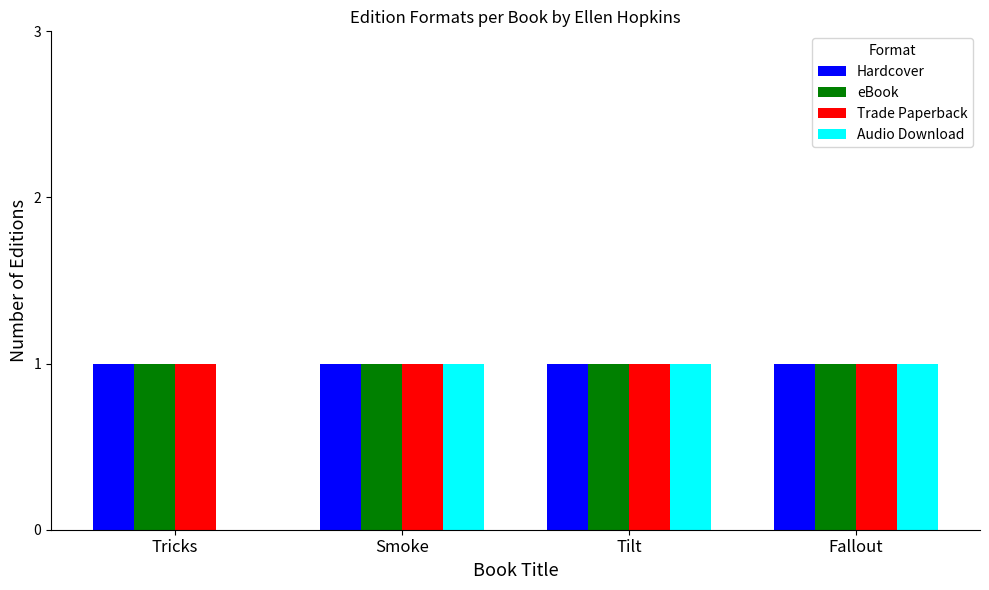

The Trade Paperback series shows 1 at Tilt. True or false?

True